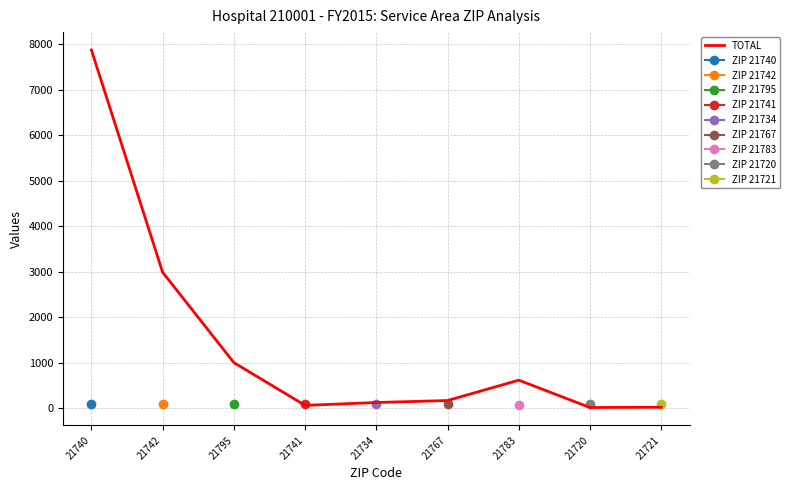

What is the difference between the values at 21741 and 21734?

63